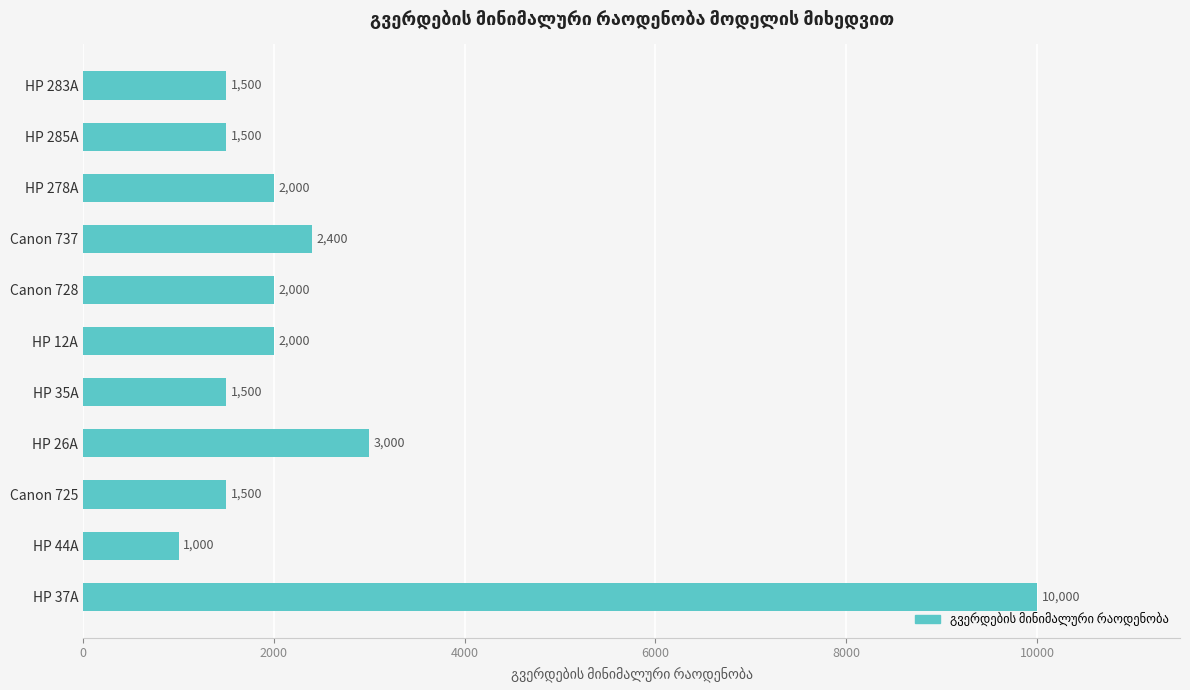

How many bars are there in total?

11